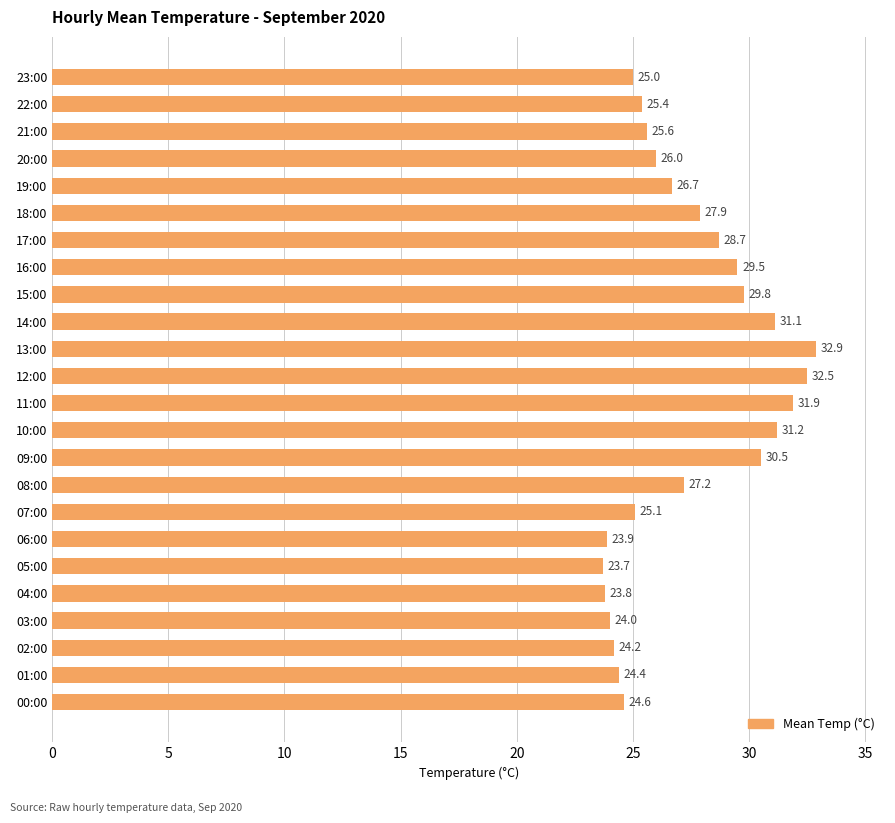

What is the change in value from 16:00 to 23:00?

-4.5